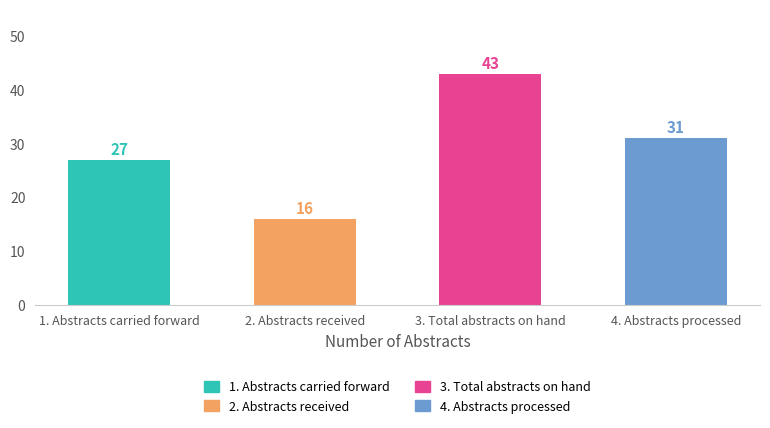

How many distinct data groups are displayed?

1